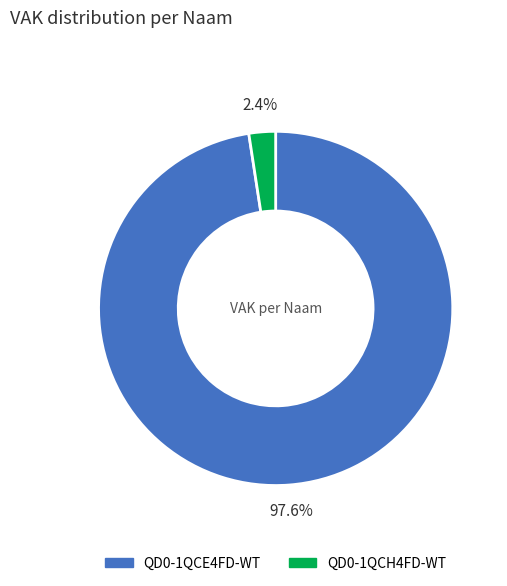

Which has a higher value, QD0-1QCH4FD-WT or QD0-1QCE4FD-WT?

QD0-1QCE4FD-WT